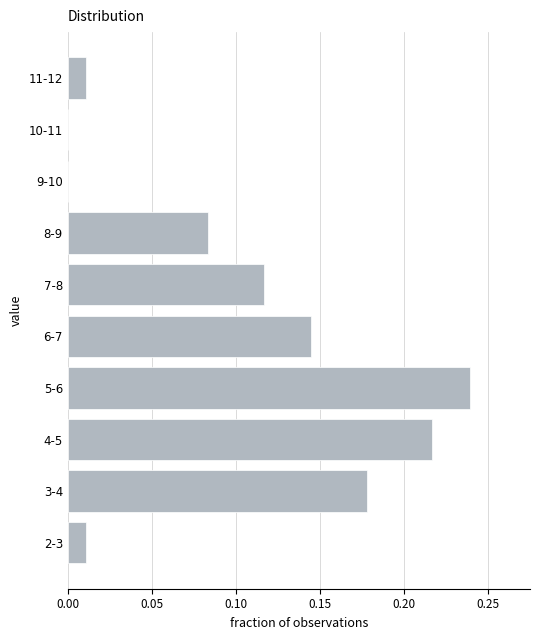

The chart shows a value of 0.0 at 7-8. True or false?

False